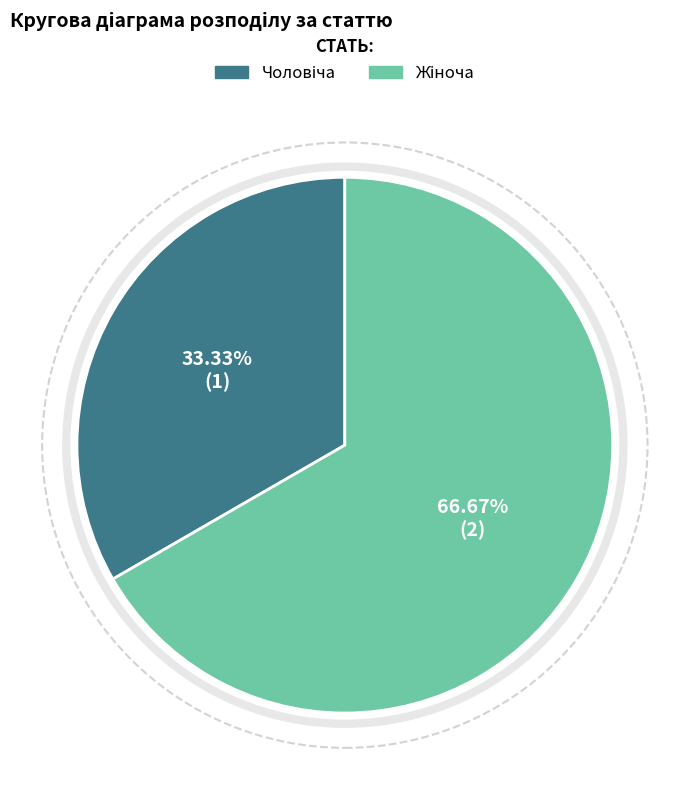

Does any single category account for the majority?

Yes